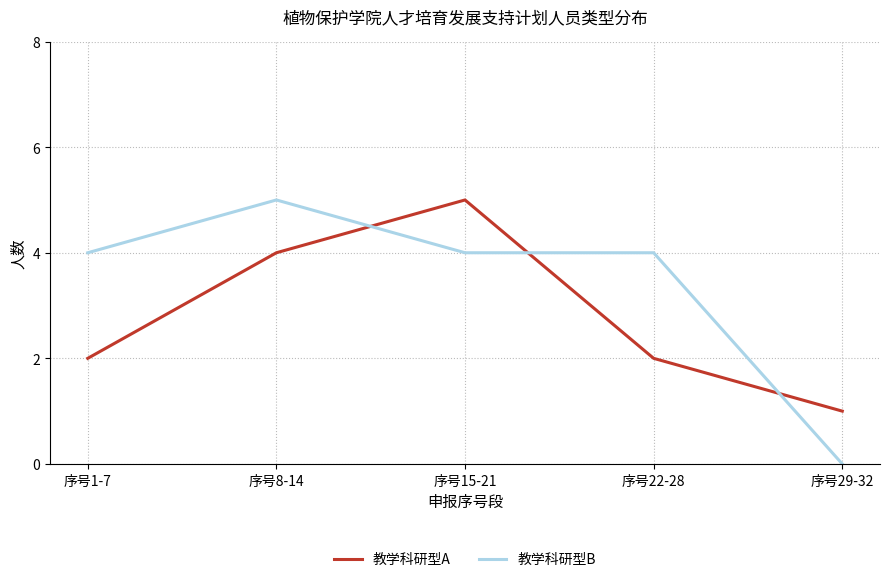

Is this an area chart (filled region under the line)?

No